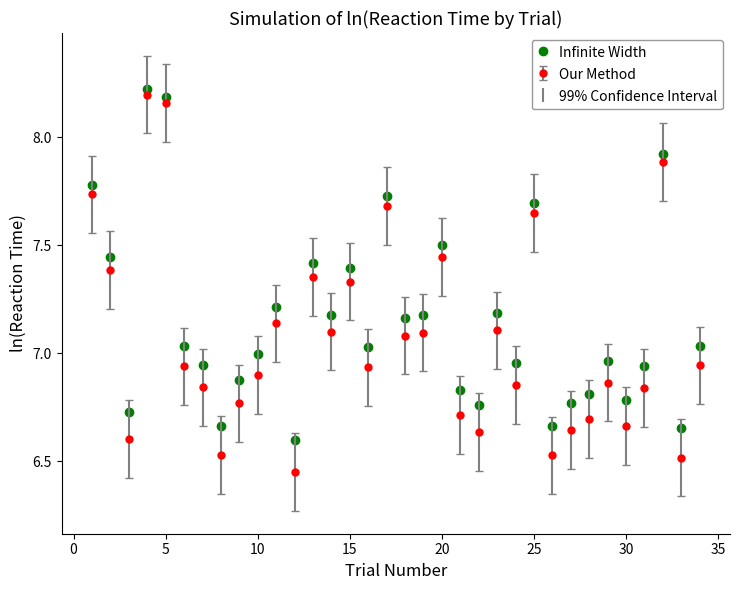

How many interior local valleys does the Our Method series have?

11